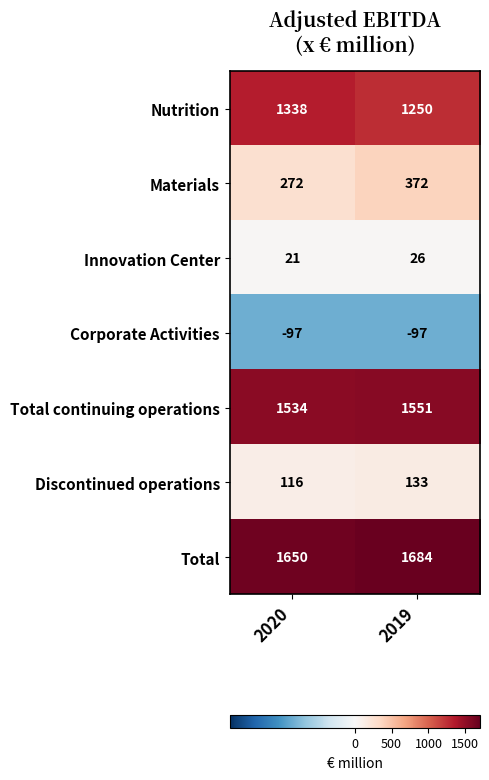

Which series has the widest spread of values?

Materials